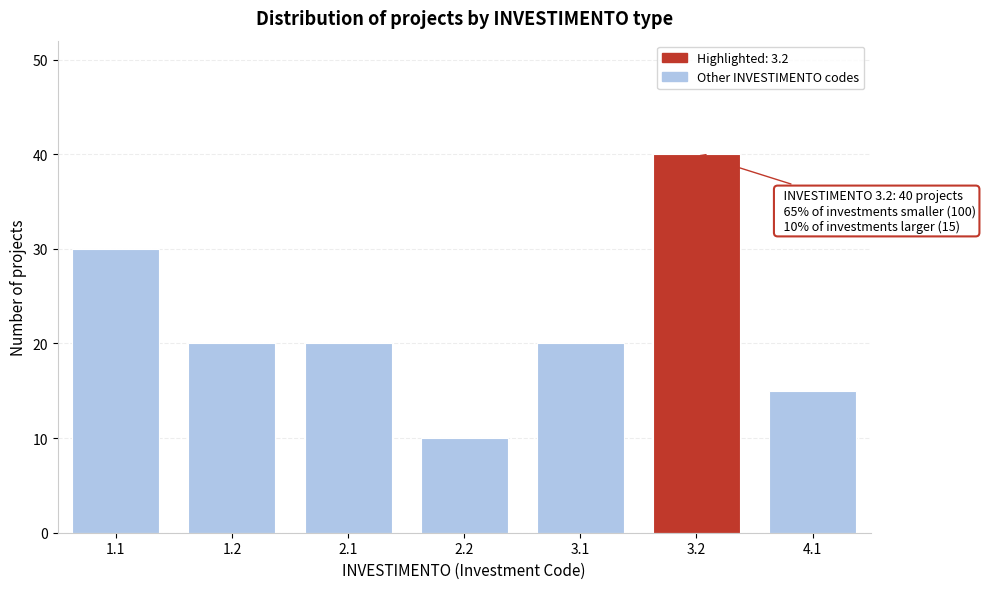

Reading left to right, what are all the values shown in this chart?

1.1=30	1.2=20	2.1=20	2.2=10	3.1=20	3.2=40	4.1=15